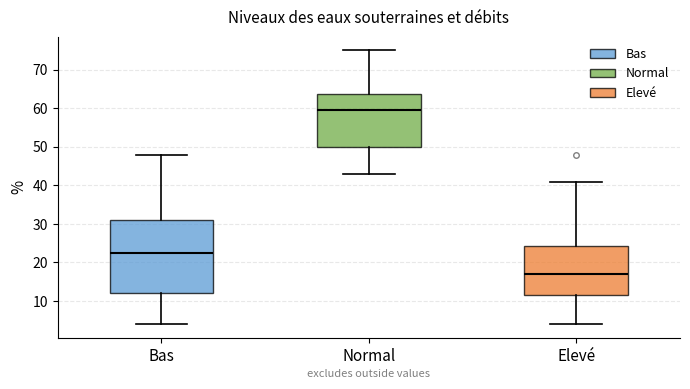

Reading left to right, read every box against the y-axis: the position of its median line, the range the box covers, and the ends of its whiskers. The values are not printed on the chart, so give them approximately, as read against the axis.

Bas: median 23, box 12 to 31, whiskers 4 to 48
Normal: median 60, box 50 to 64, whiskers 43 to 75
Elevé: median 17, box 12 to 24, whiskers 4 to 41